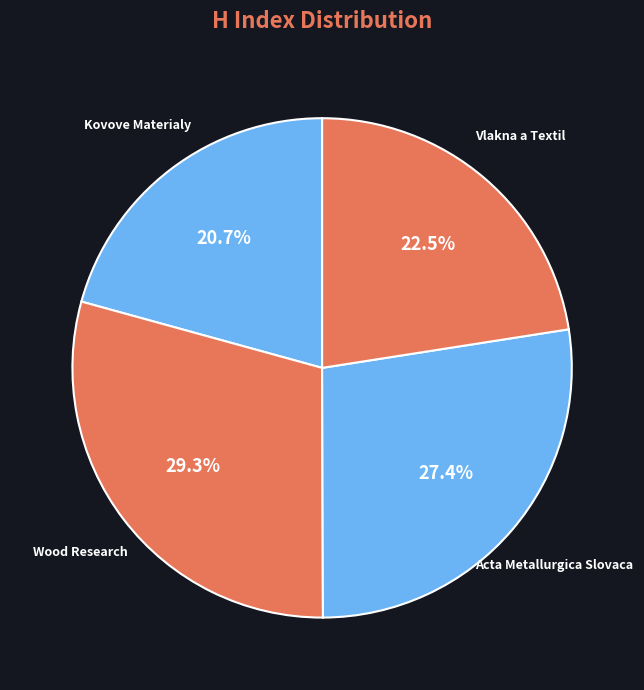

The Vlakna a Textil slice represents 15% of the pie. True or false?

False